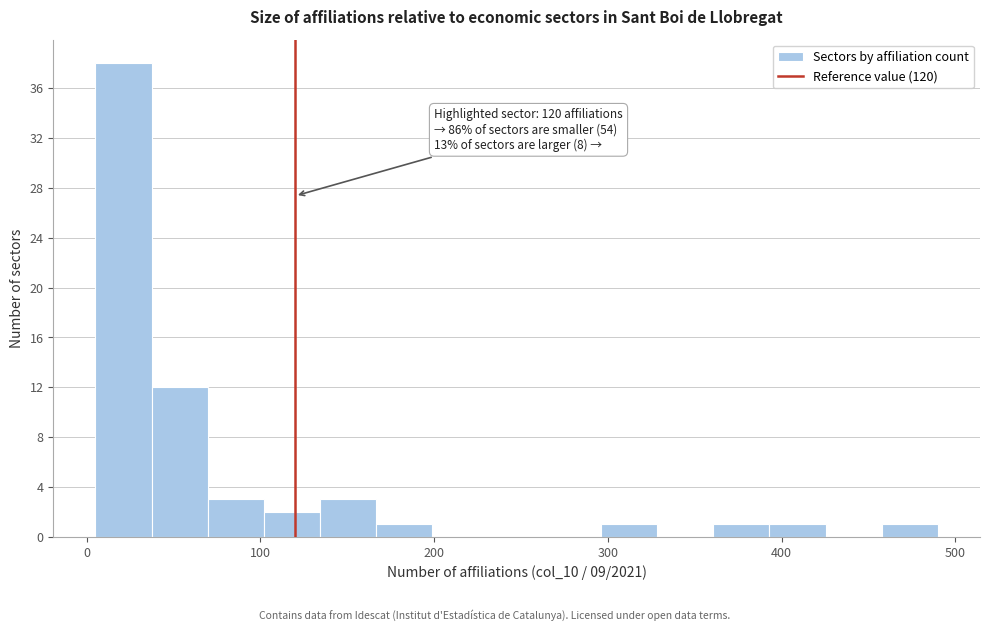

Around what value on the x-axis is the tallest bar? Give the approximate position of its centre, as read against the axis.

20